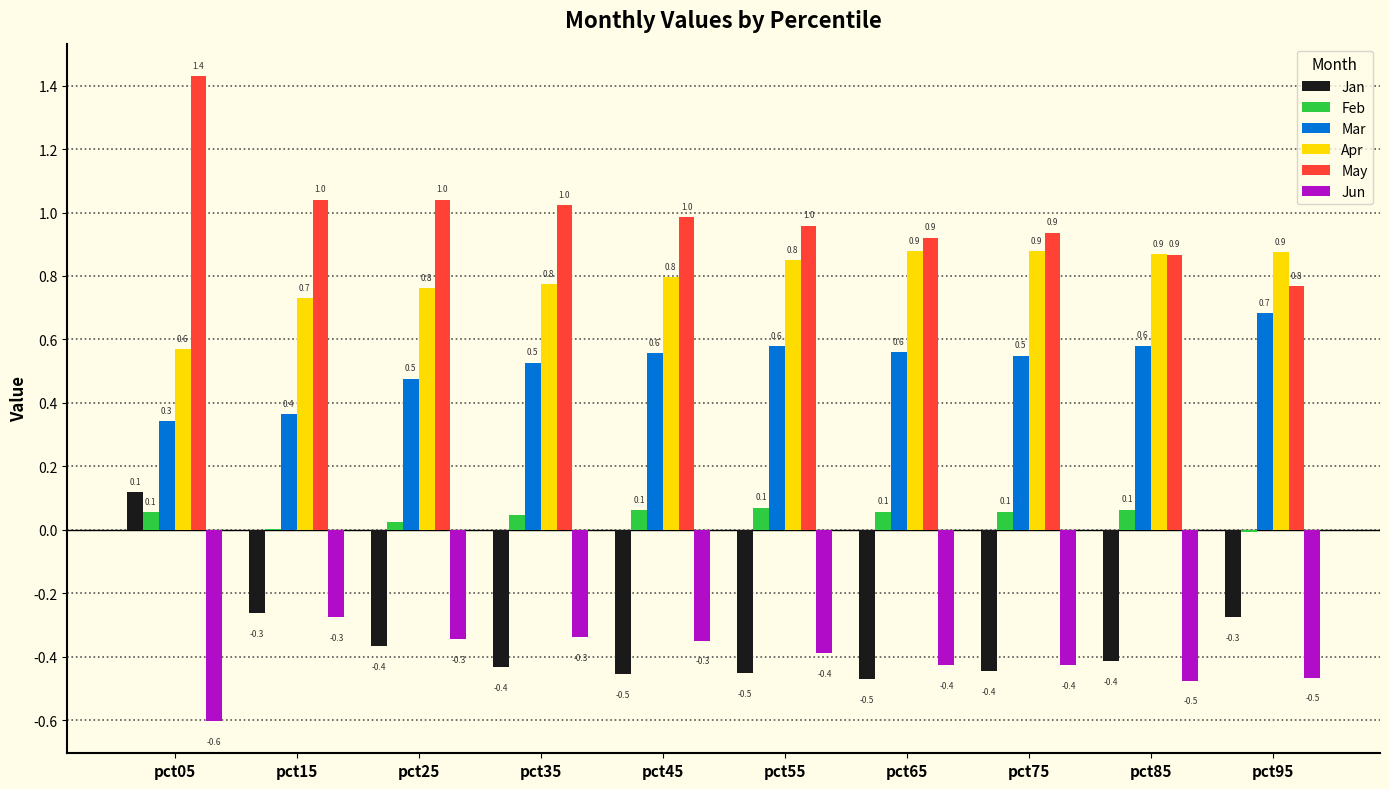

Is the value of Feb at pct85 greater than the value of Apr at pct25?

No